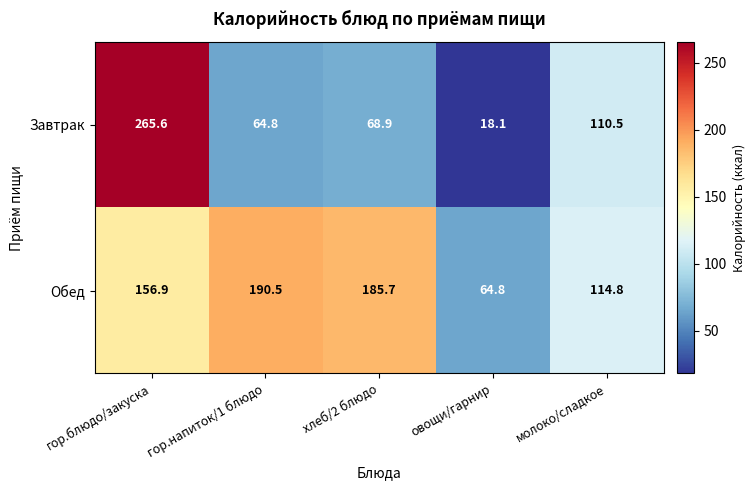

Between гор.блюдо/закуска and хлеб/2 блюдо, which series saw the biggest shift?

Завтрак